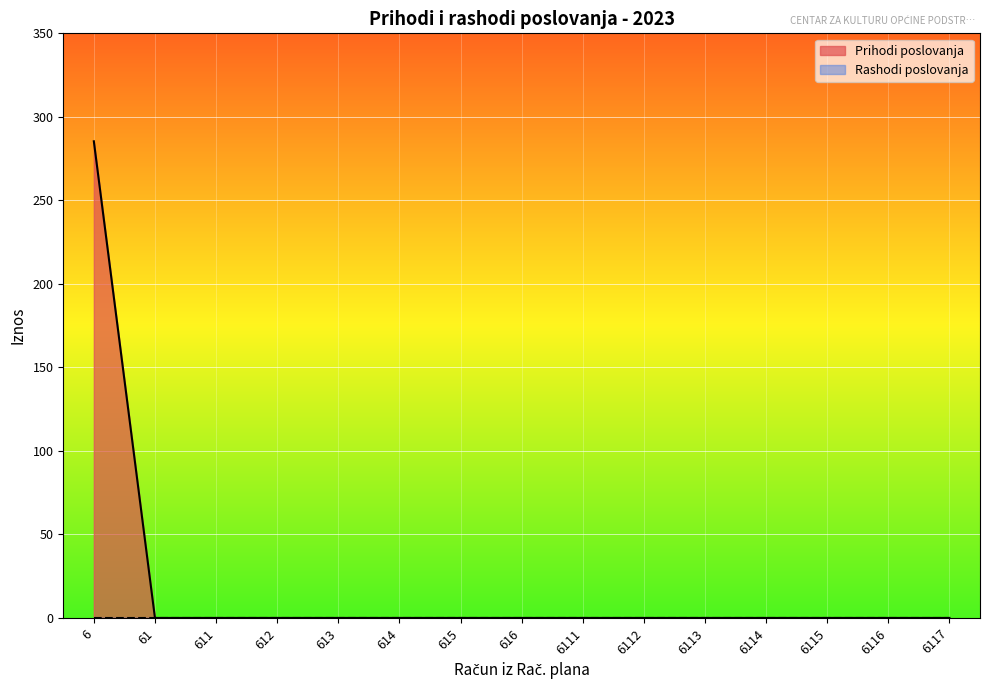

List the labels in order of value, smallest first.

61, 611, 612, 613, 614, 615, 616, 6111, 6112, 6113, 6114, 6115, 6116, 6117, 6